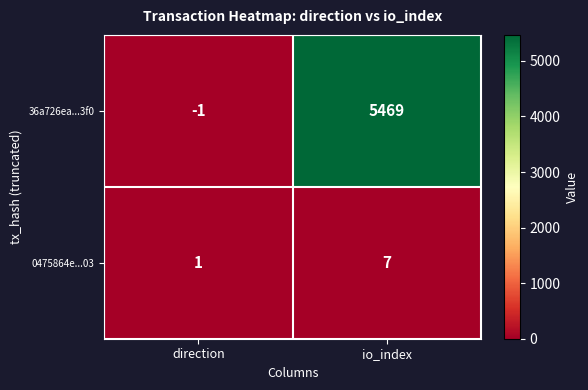

What is the sum of the 0475864e...03 values at io_index and direction?

8